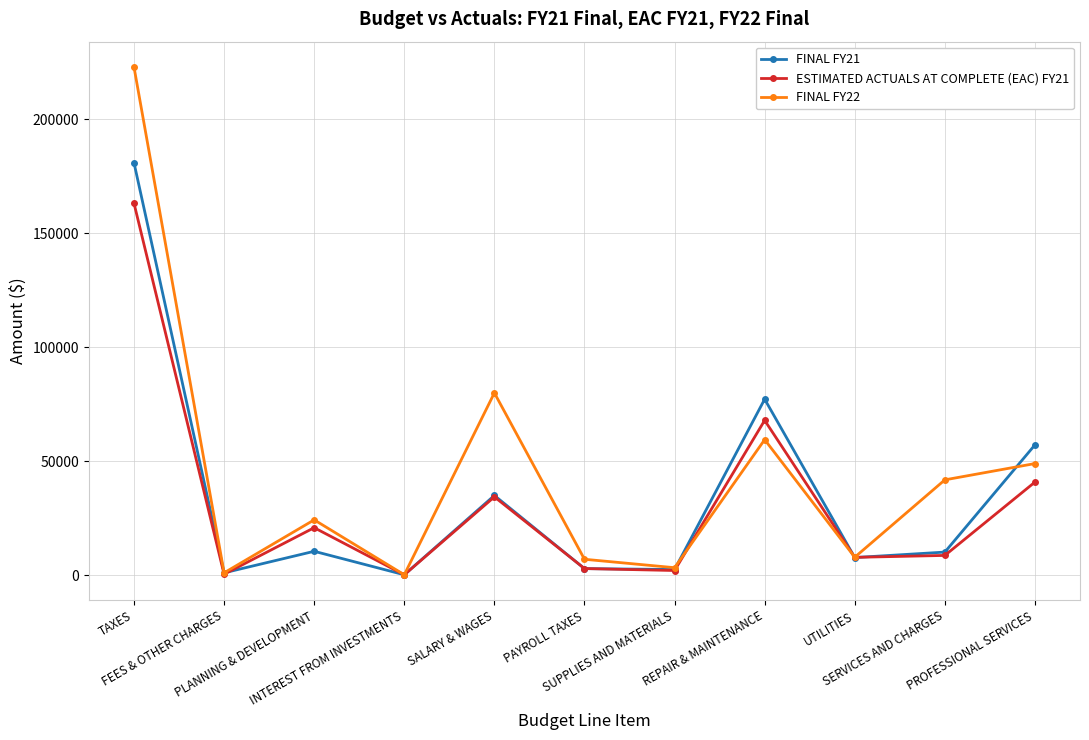

What is the minimum value for FINAL FY21?

200.0